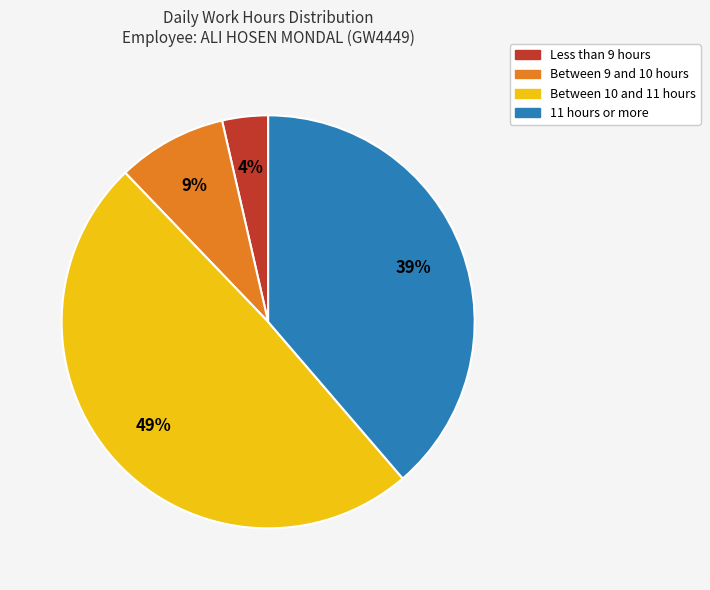

To the nearest percent, what is the average slice percentage?

25%